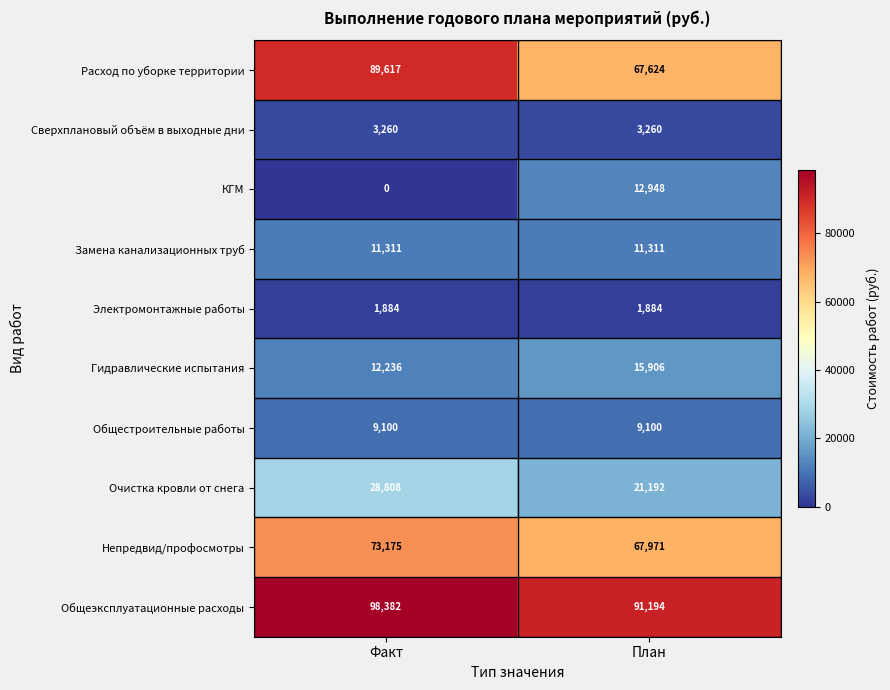

The value of Расход по уборке территории at Факт is 23999. True or false?

False